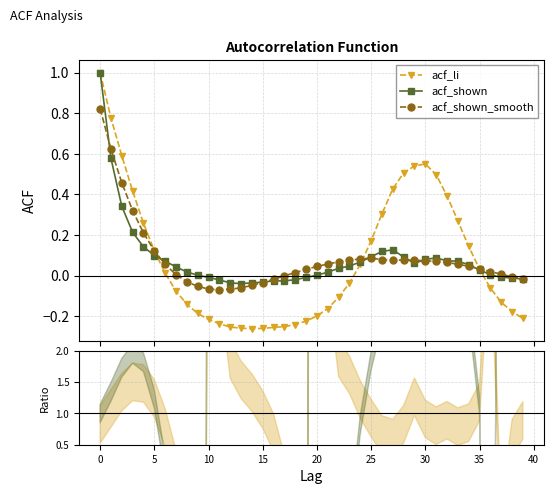

What is the difference between the second highest and minimum values in the acf_li series?

1.0